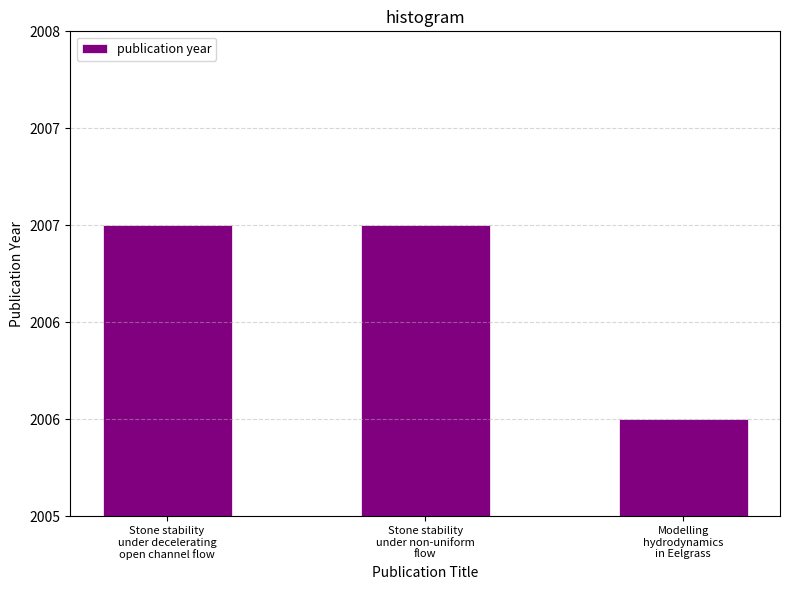

Which label corresponds to the smallest value in the chart?

Modelling
hydrodynamics
in Eelgrass